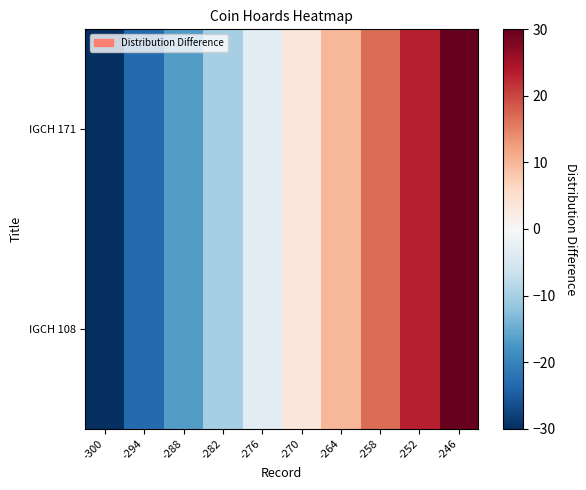

Which series has the largest range (max minus min)?

IGCH 108